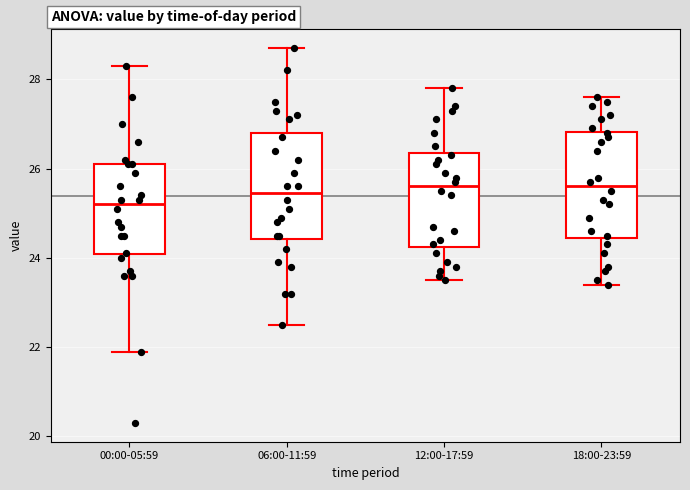

Which box has the lowest median line?

00:00-05:59